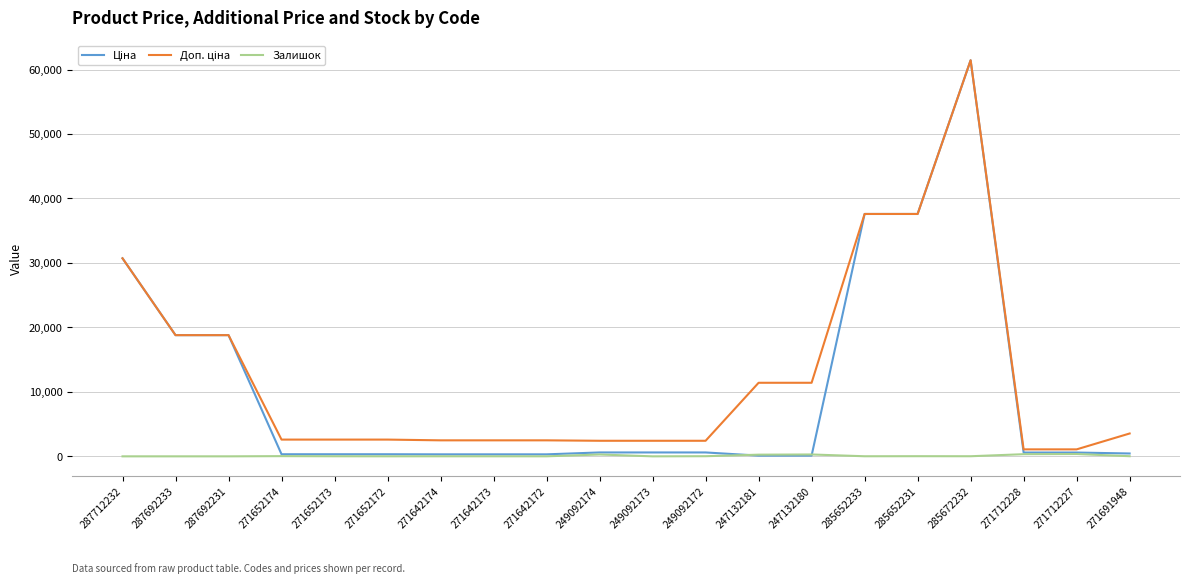

Which label corresponds to the largest value in the chart?

285672232